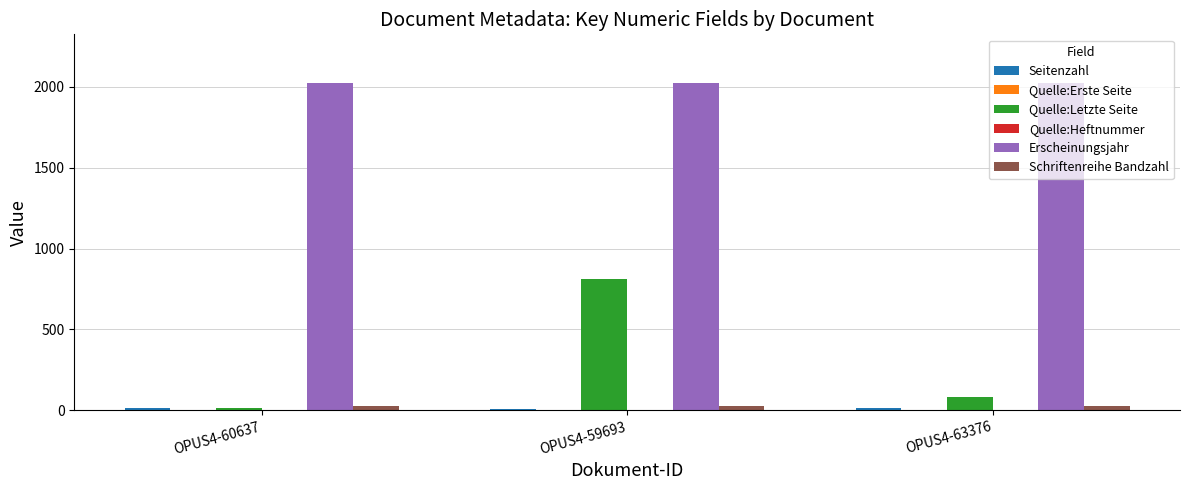

Which series changed the most between OPUS4-60637 and OPUS4-59693?

Quelle:Letzte Seite